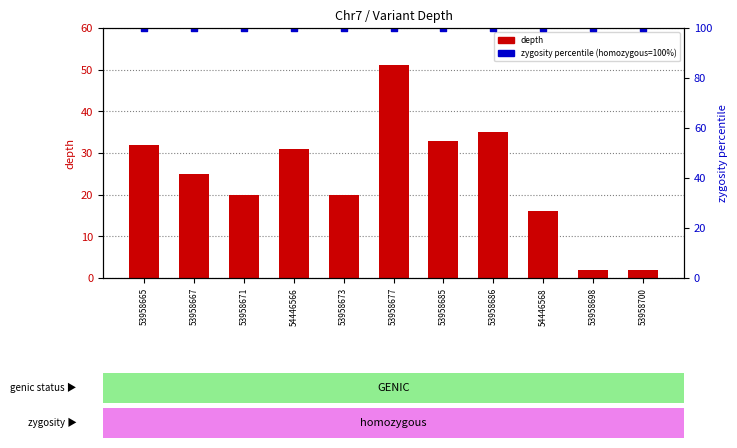

Which series contains the highest Y value?

zygosity percentile (homozygous=100%)